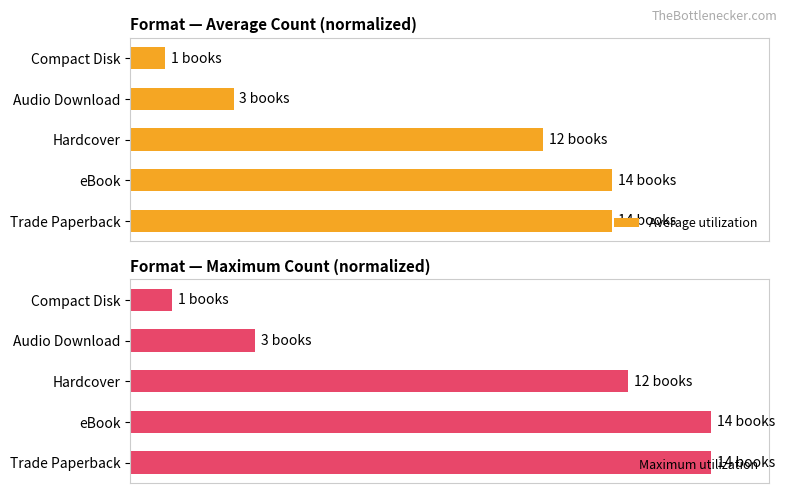

How many bars are there in total?

10